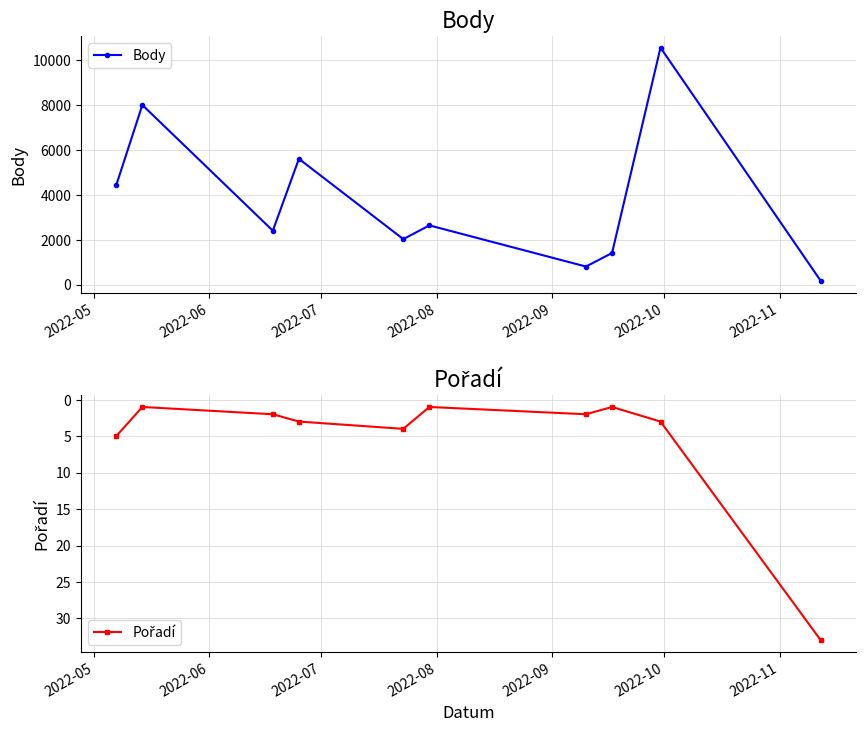

True or false: Pořadí and Body cross at least once.

False